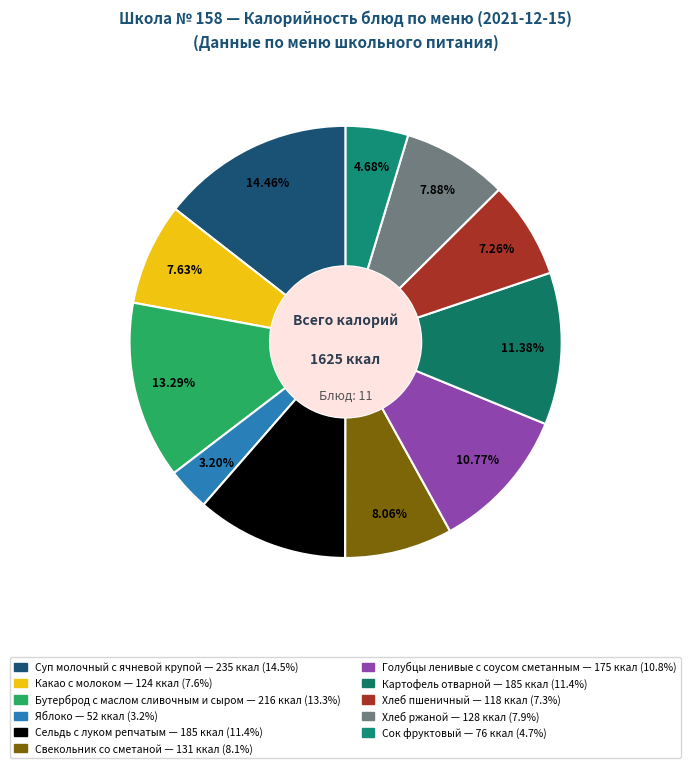

Does Свекольник со сметаной represent more than half of the total?

No